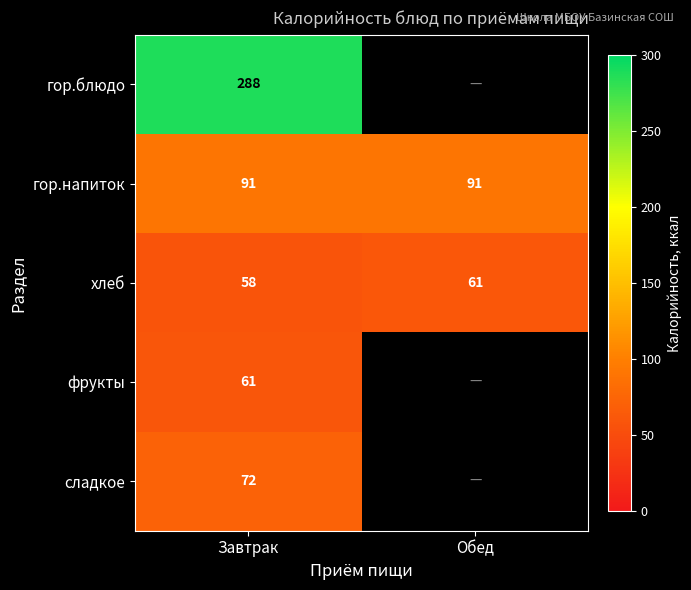

At Завтрак, list the series in order from largest to smallest.

гор.блюдо, гор.напиток, сладкое, фрукты, хлеб